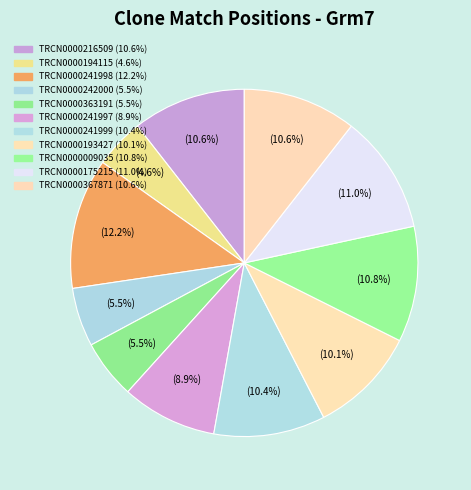

To the nearest percent, what portion does TRCN0000009035 represent?

11%